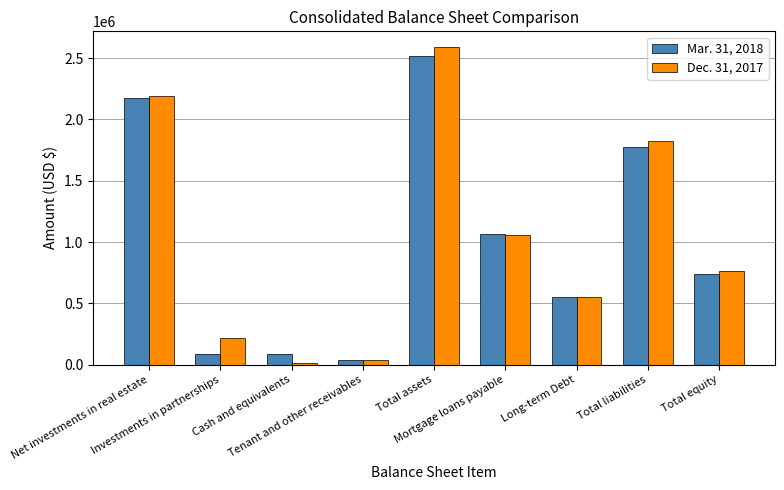

Is the value of Mar. 31, 2018 at Long-term Debt greater than the value of Dec. 31, 2017 at Total liabilities?

No